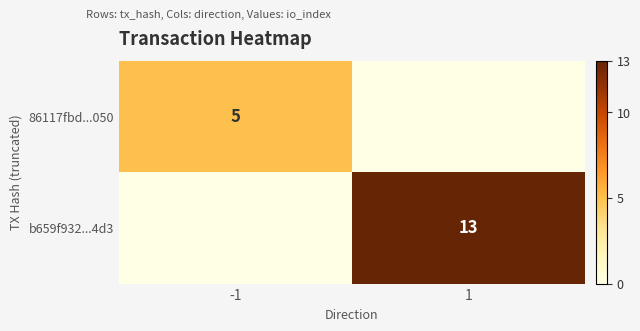

Between 1 and -1, which is larger?

-1